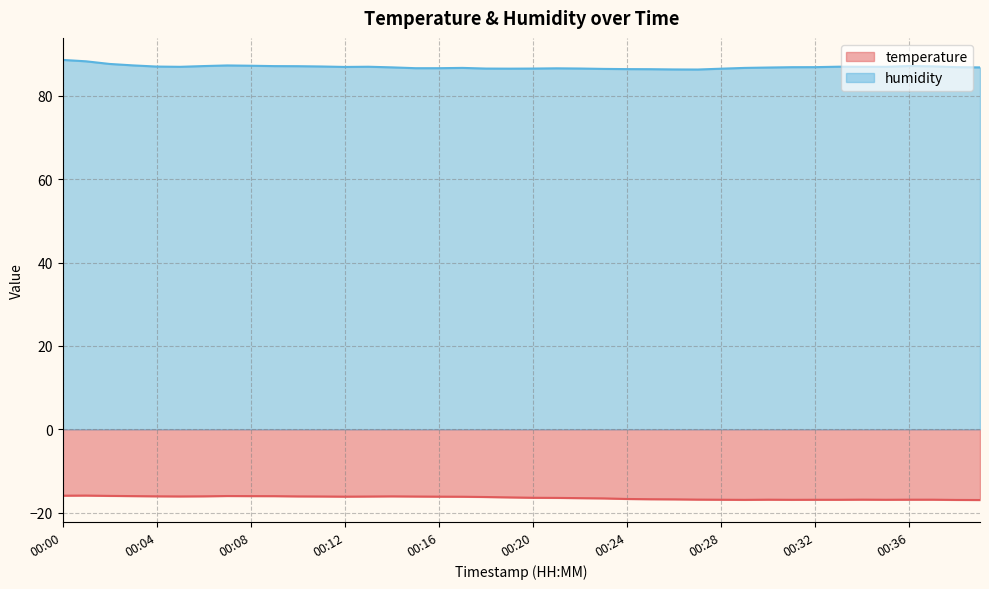

Which label corresponds to the smallest value in the chart?

00:39